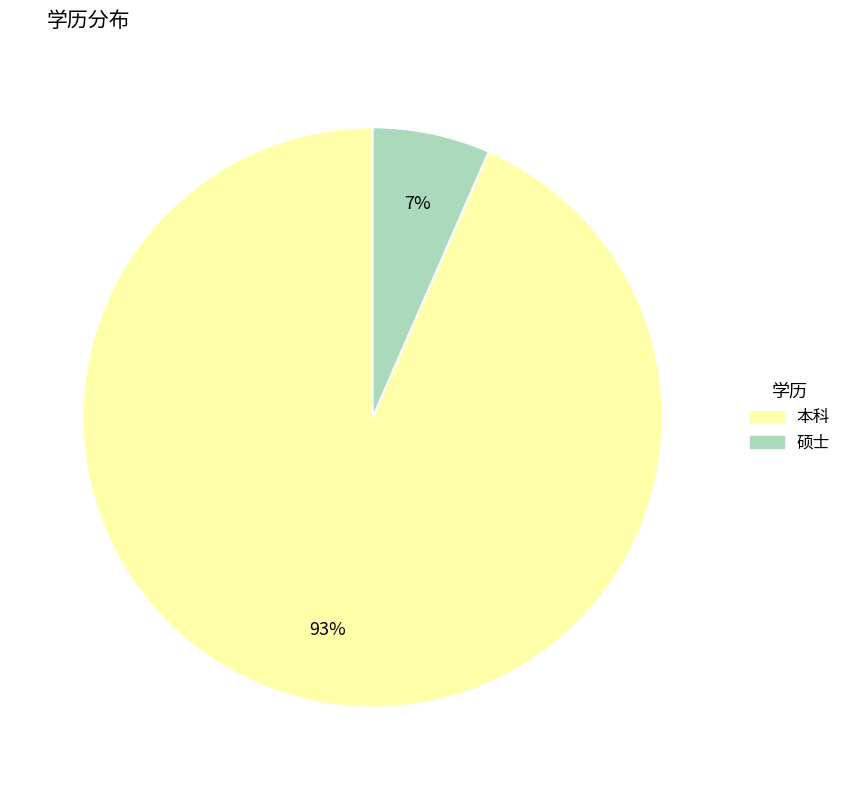

Which slice represents more than half of the pie?

本科